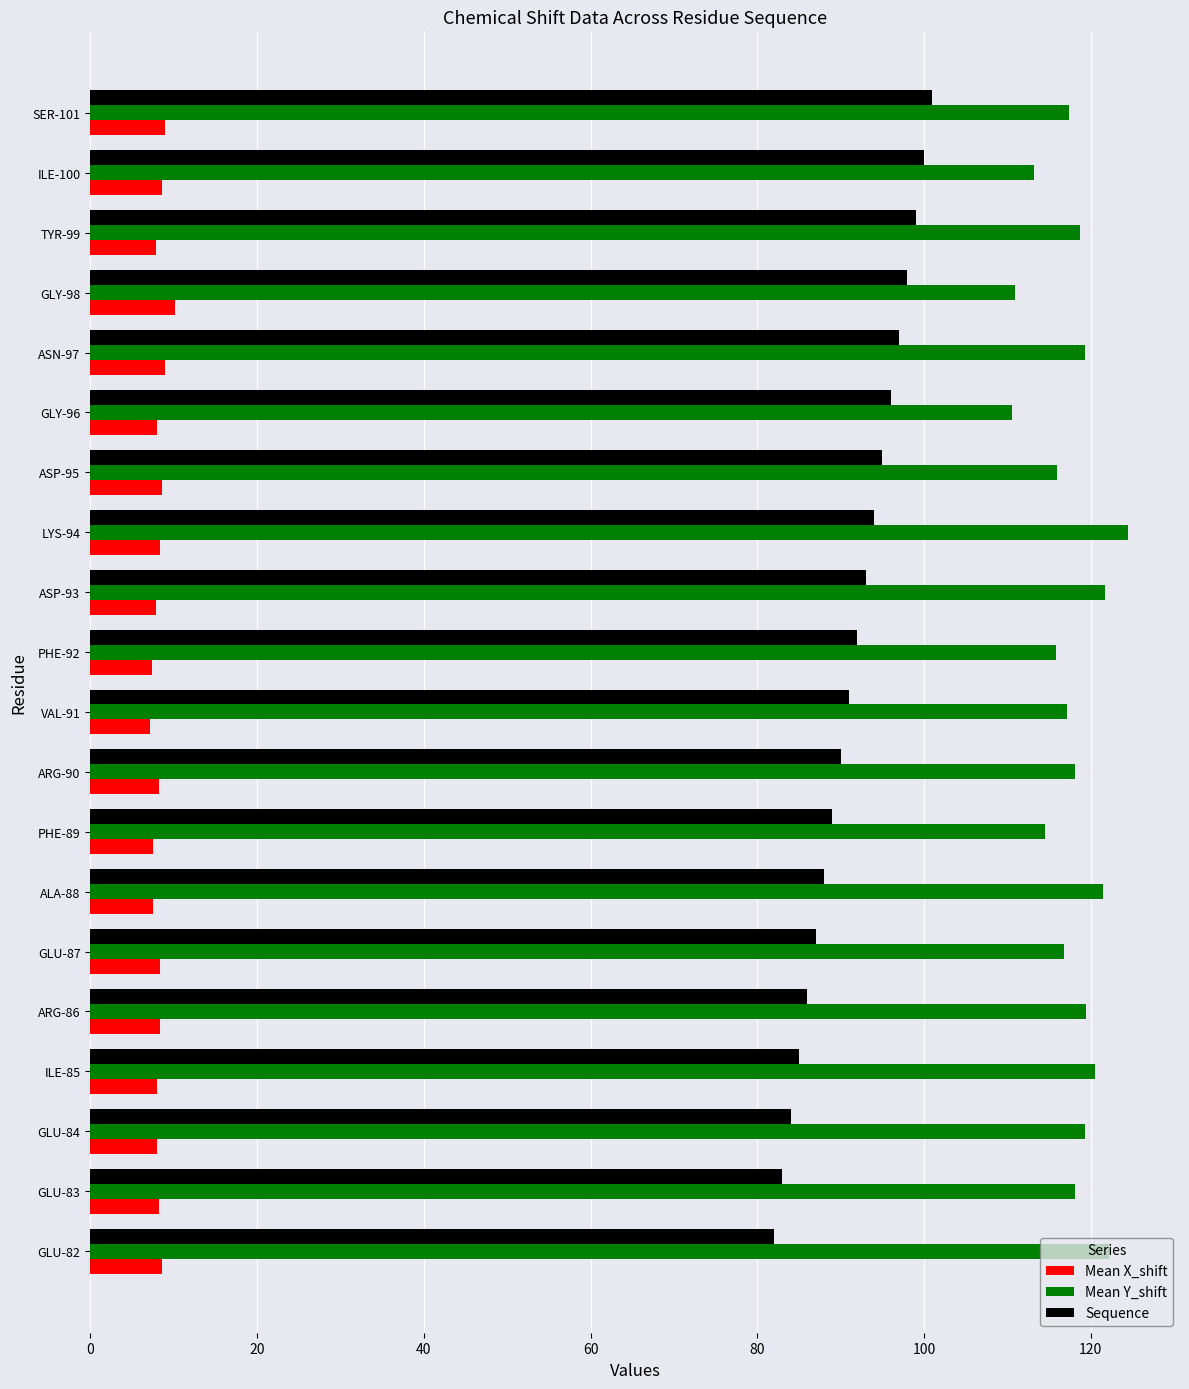

List the series in order of their overall mean, lowest first.

Mean X_shift, Sequence, Mean Y_shift